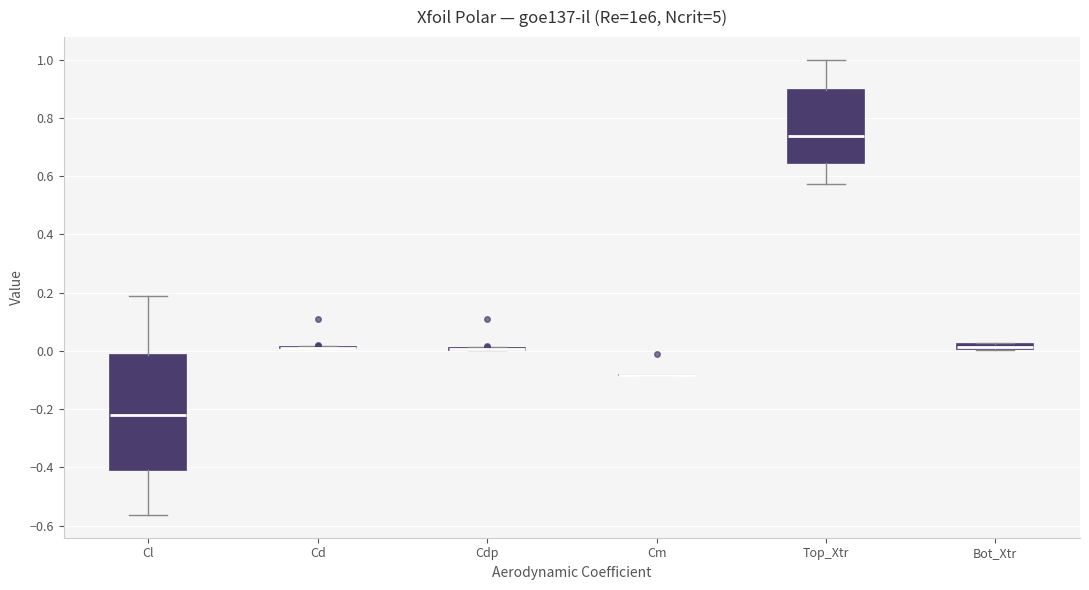

Which box is the tallest, from its lower edge to its upper edge?

Cl